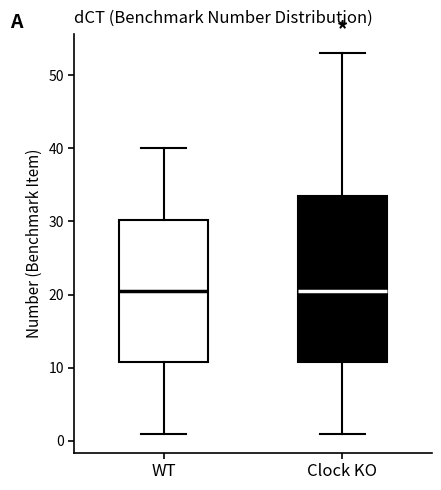

Comparing the boxes themselves (not the whiskers), which one is the tallest?

Clock KO